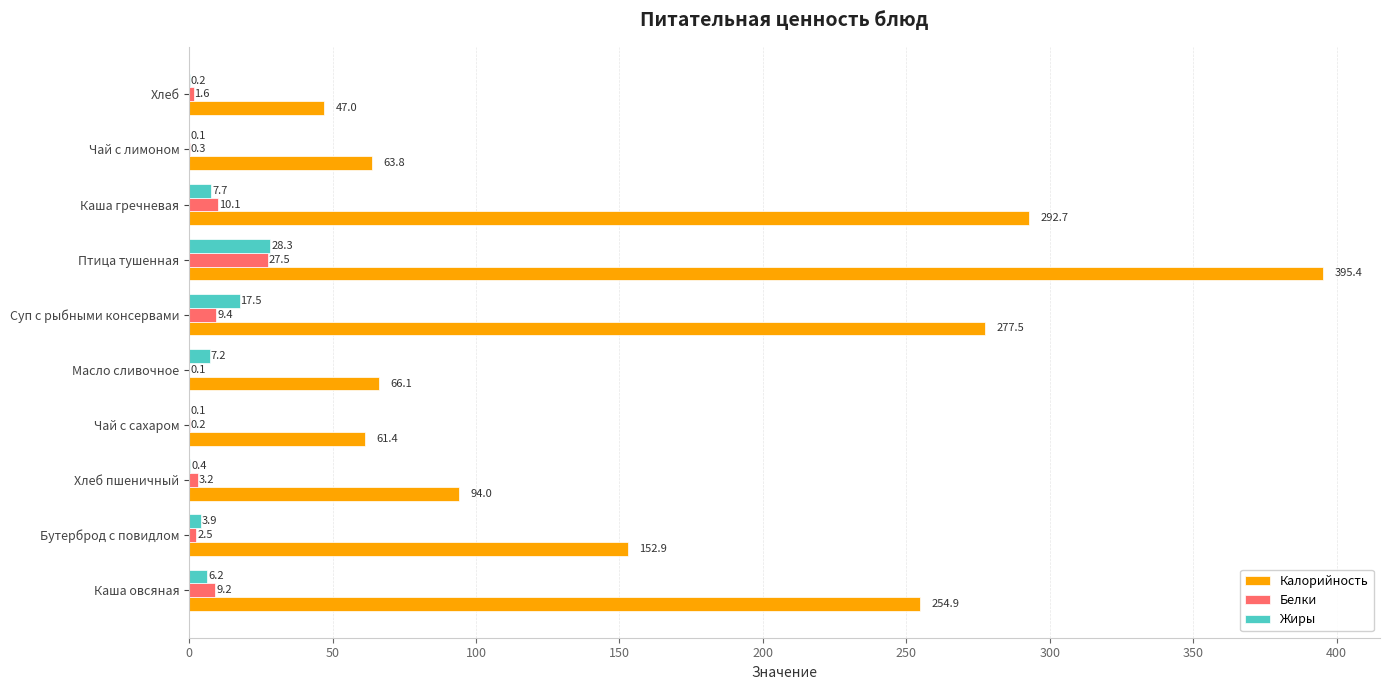

Which series has the largest total across all categories?

Калорийность